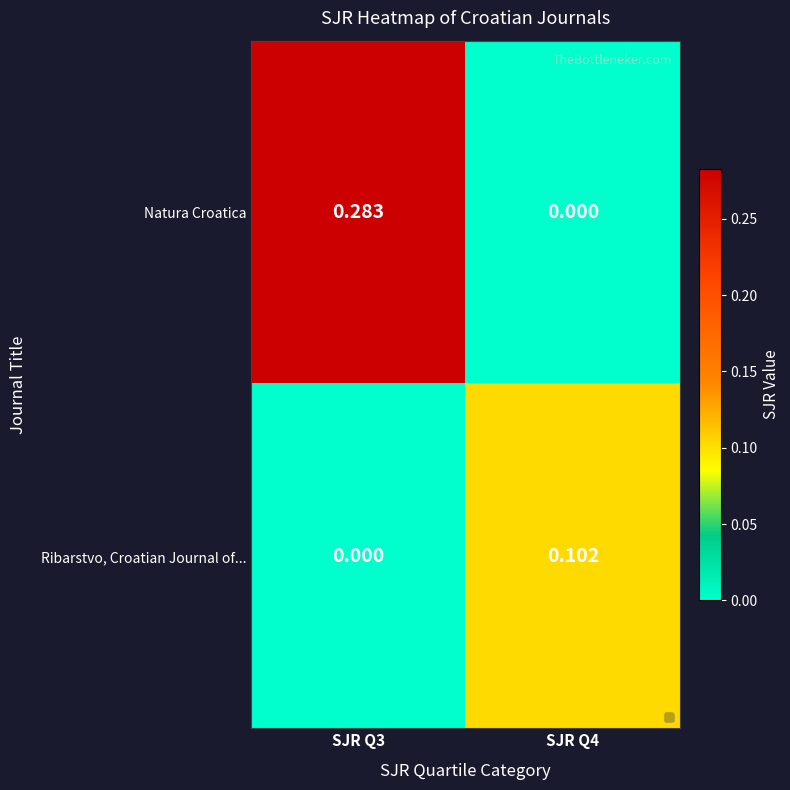

Rank the series by their maximum value, from highest to lowest.

Natura Croatica, Ribarstvo, Croatian Journal of...